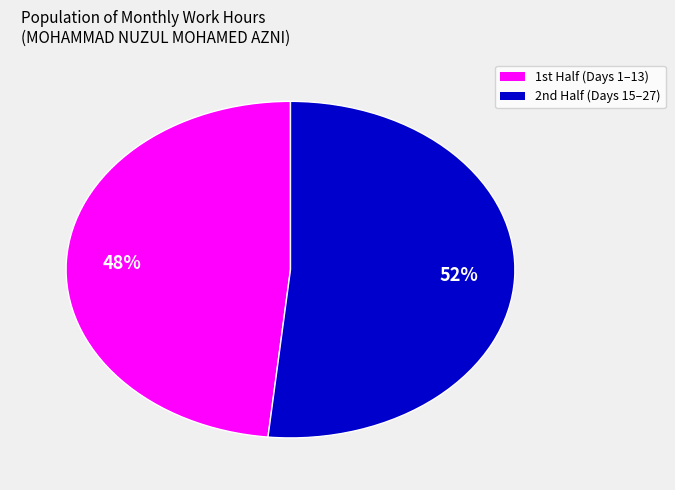

Is there any slice that represents more than half of the pie?

Yes